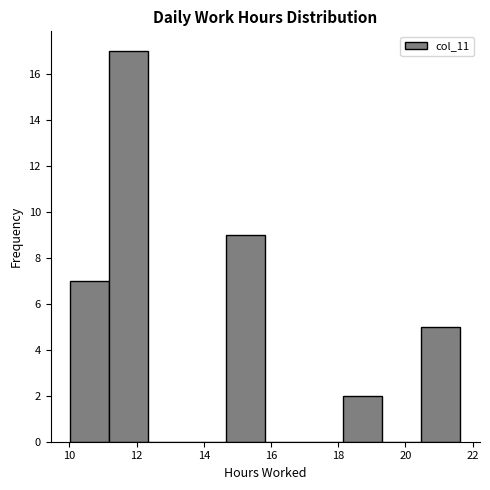

Reading left to right, transcribe this chart: for each bar, give the range it covers on the x-axis and its height. Neither the bar edges nor the heights are printed on the chart, so give them approximately, as read against the axes.

10.0 to 11.2: 7
11.2 to 12.4: 17
12.4 to 13.6: 0
13.6 to 14.6: 0
14.6 to 15.8: 9
15.8 to 17.0: 0
17.0 to 18.2: 0
18.2 to 19.4: 2
19.4 to 20.4: 0
20.4 to 21.6: 5